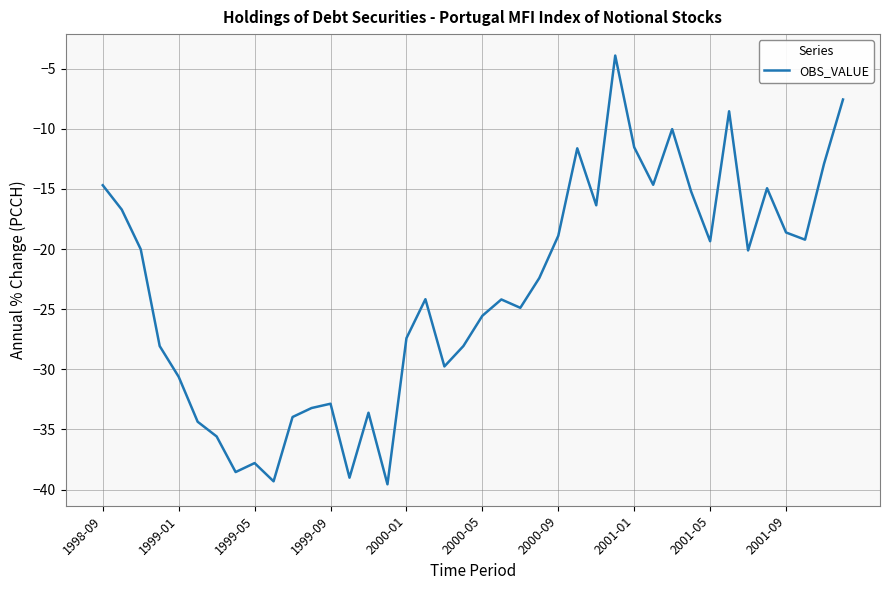

What is the difference between the maximum and minimum values?

35.7